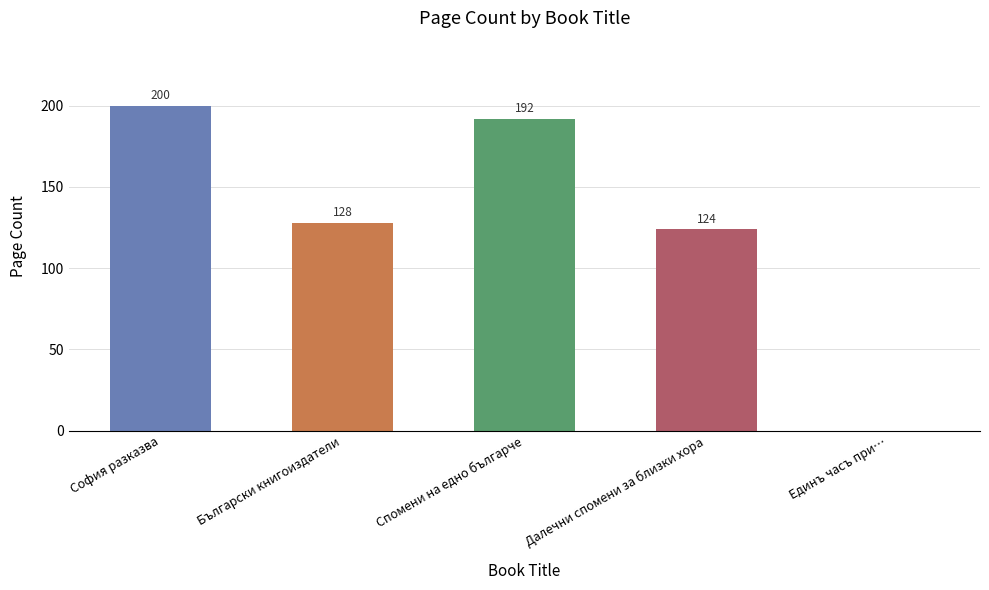

What is the change in value from Спомени на едно българче to Далечни спомени за близки хора?

-68